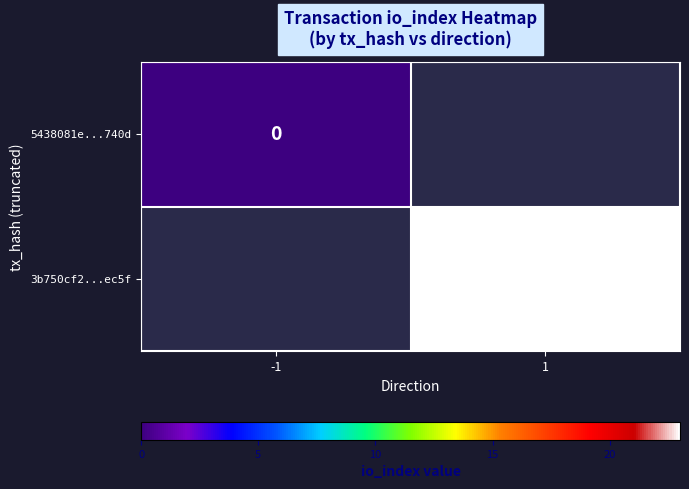

True or false: 3b750cf2...ec5f has a value of 6 at 1.

False